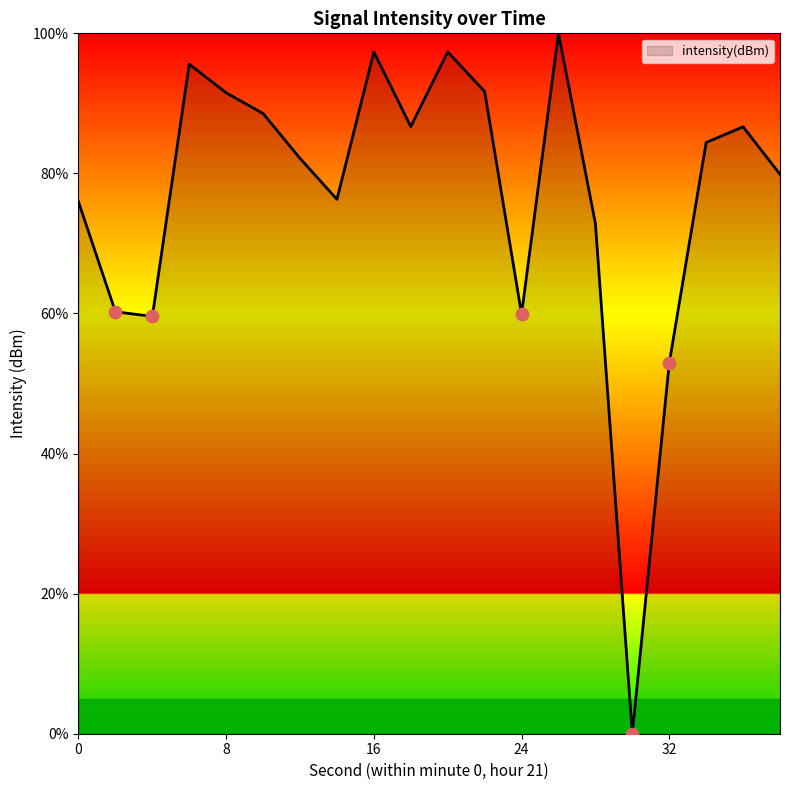

What is the difference between the maximum and minimum values?

100.0